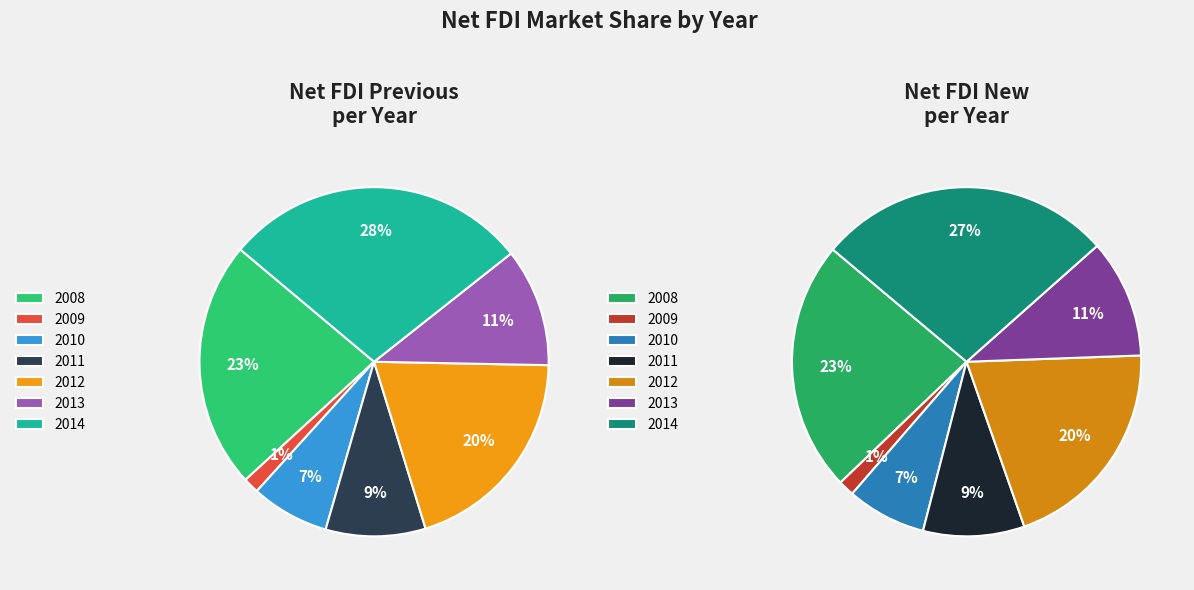

True or false: 2014 accounts for 27% of the total.

True